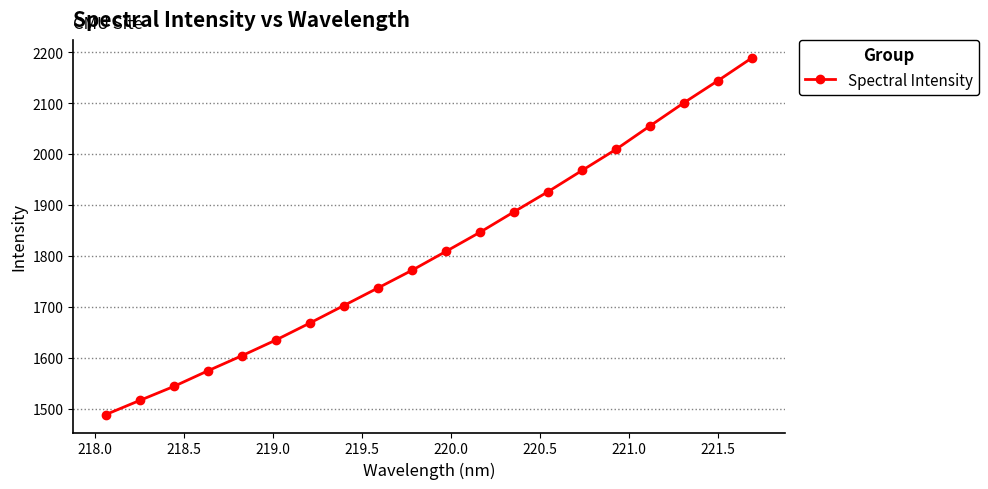

Reading right to left, list all the values displayed in this chart.

2188.9	2144.2	2100.8	2055.3	2009.2	1967.7	1926.1	1886.5	1846.4	1808.8	1771.6	1736.9	1702.5	1668.1	1634.7	1603.8	1574.2	1543.5	1516.0	1488.2